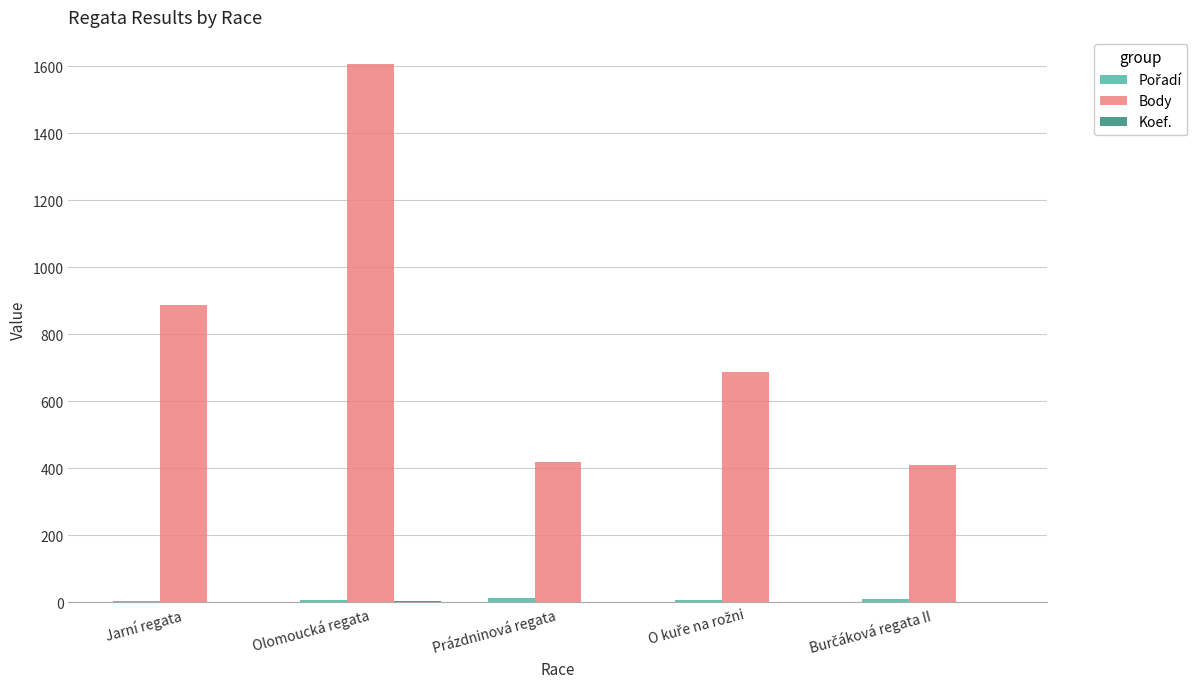

Which series has the largest total across all categories?

Body